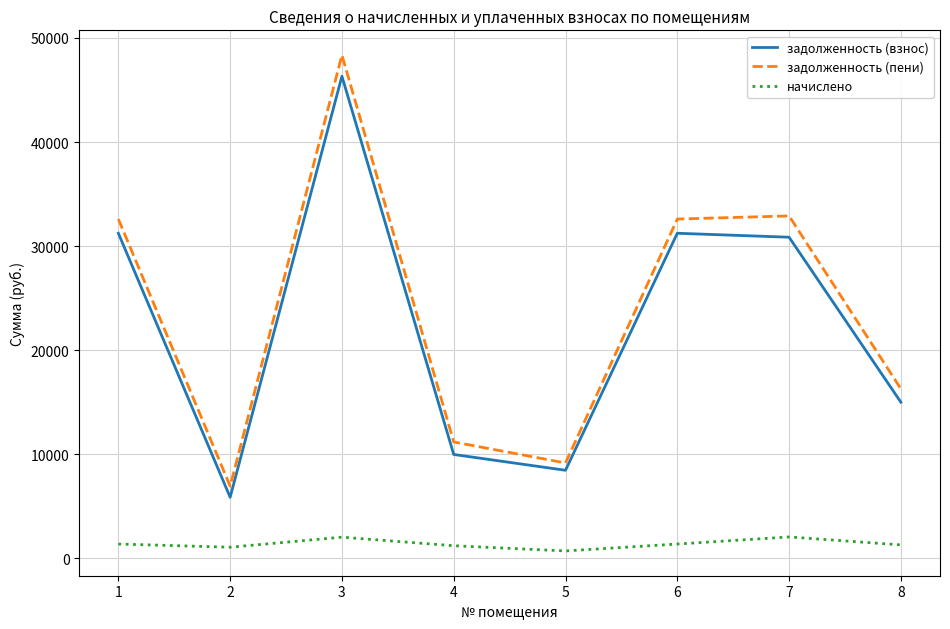

What is the spread (max minus min) of values at 1?

31231.2